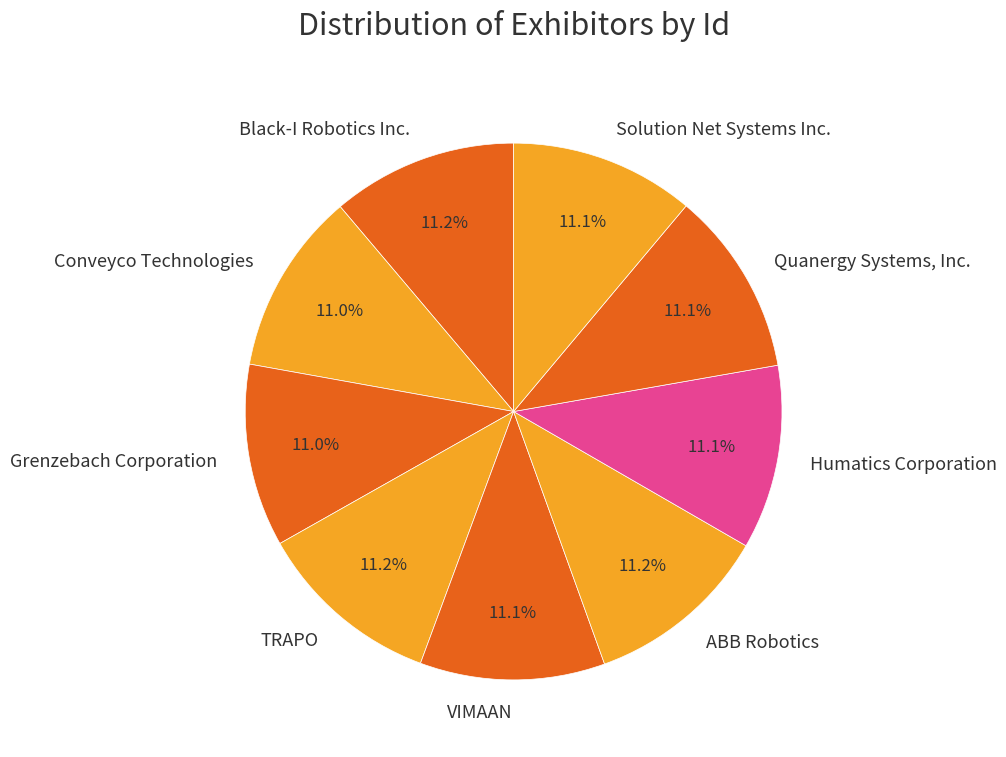

Approximately how many times larger is the value at TRAPO compared to Conveyco Technologies?

1.0